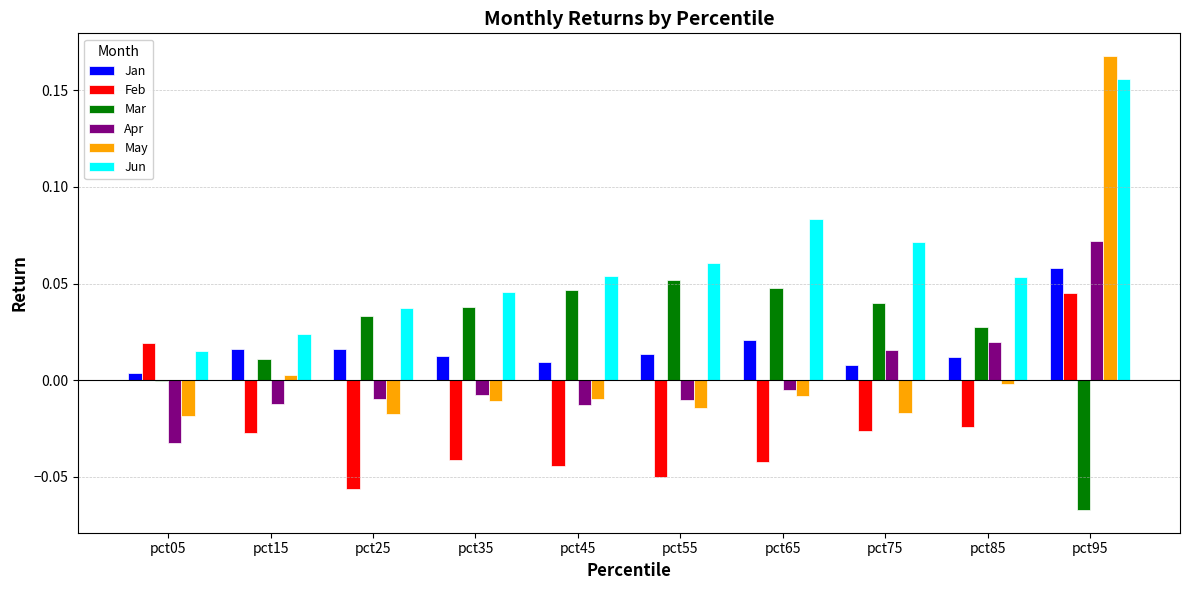

At which category is the sum across all series the highest?

pct95